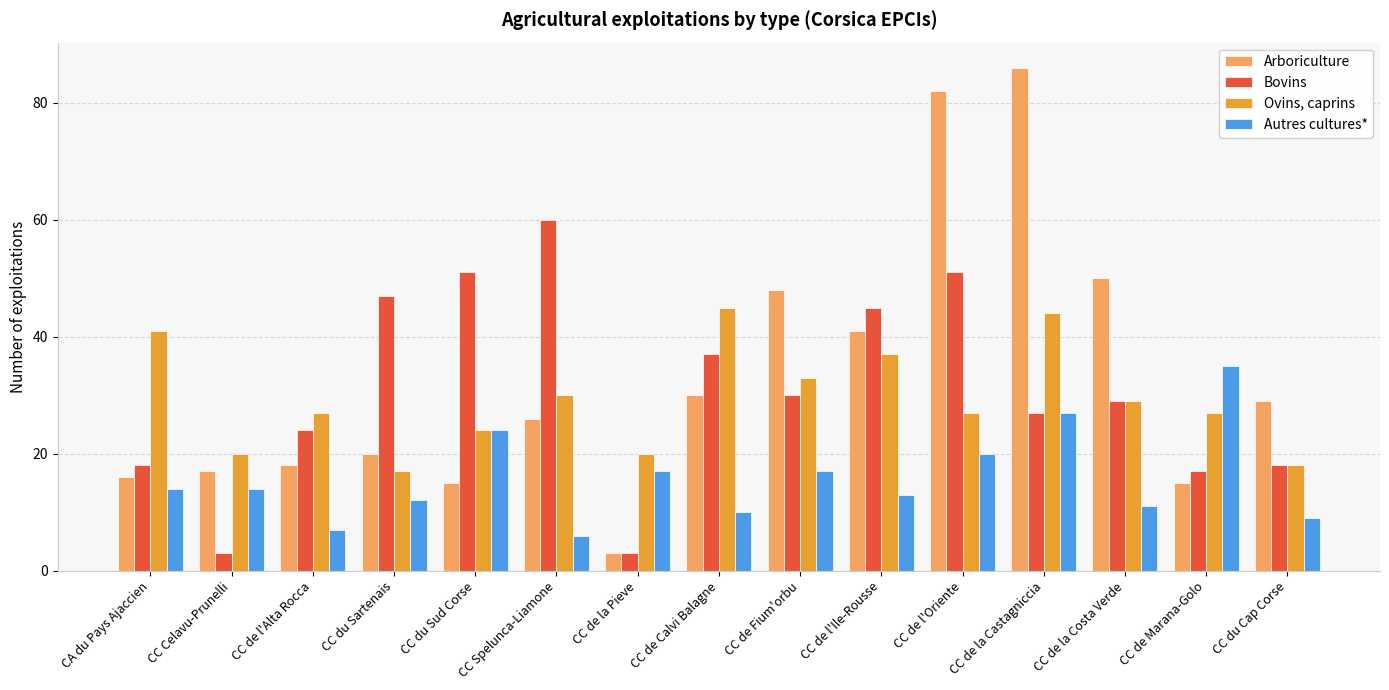

Is the value of Bovins at CC de Fium'orbu greater than the value of Autres cultures* at CA du Pays Ajaccien?

Yes